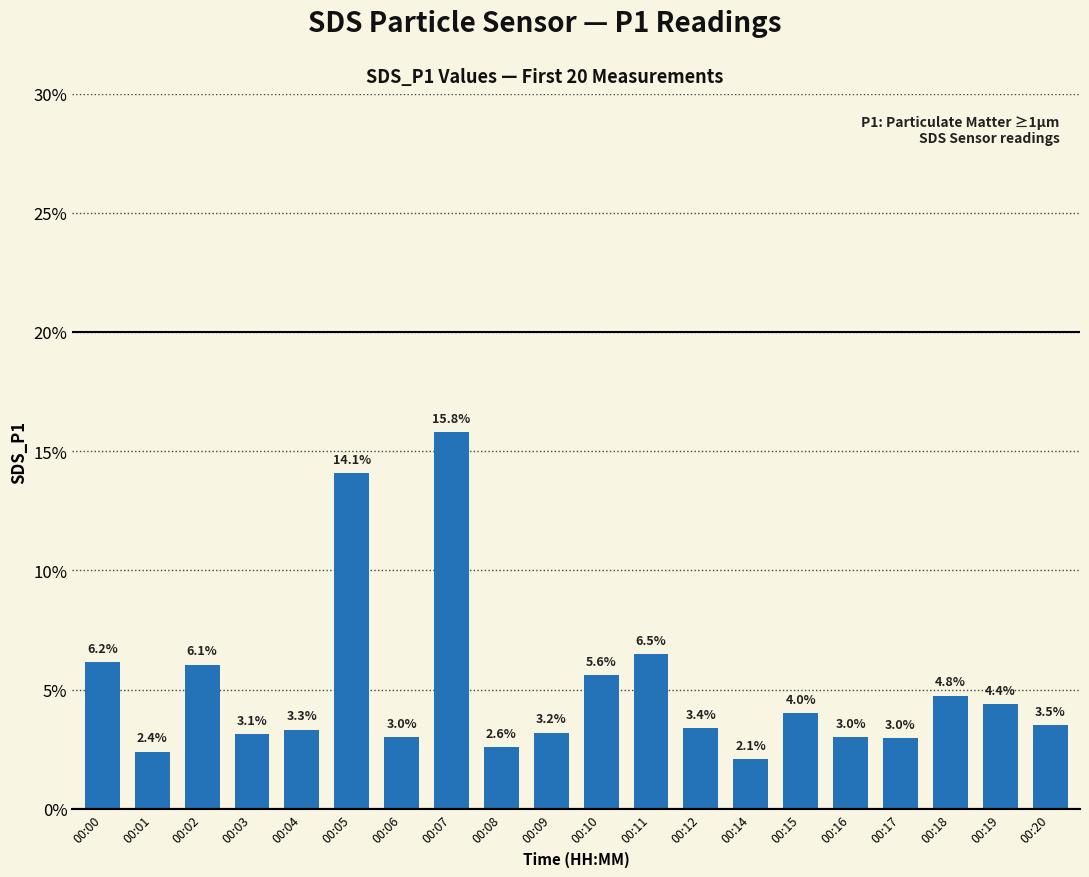

Are the bars grouped side by side (vs. stacked)?

No